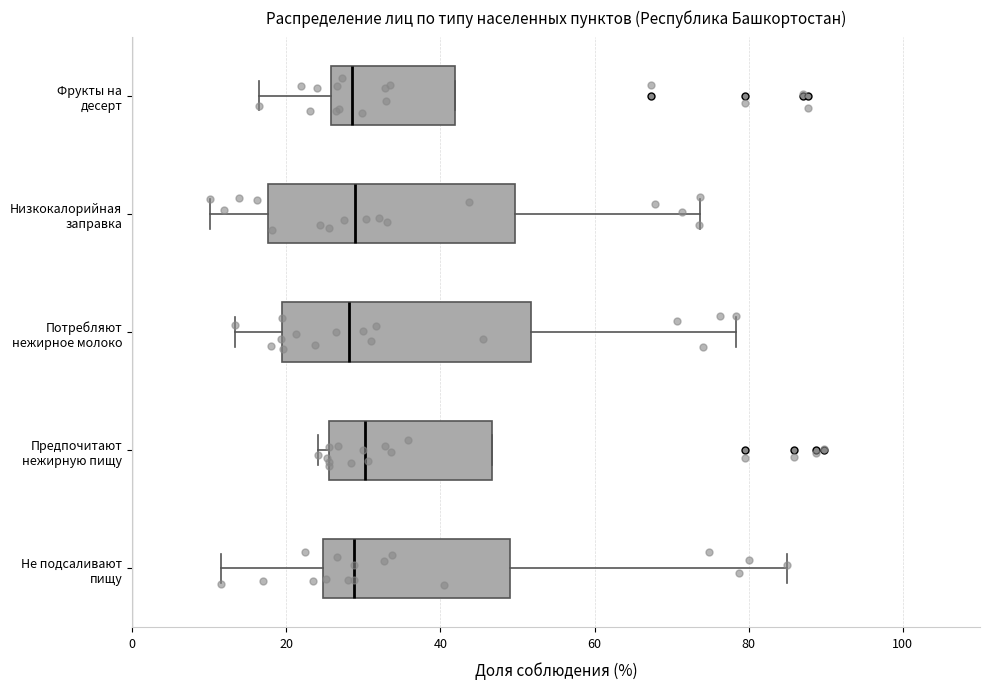

Reading bottom to top, transcribe this box plot: for each box, give where its median line is, the range the box spans, and where its two whiskers end, as read against the x-axis. The values are not printed on the chart, so give them approximately, as read against the axis.

Не подсаливают пищу: median 28, box 24 to 50, whiskers 12 to 84
Предпочитают нежирную пищу: median 30, box 26 to 46, whiskers 24 to 46
Потребляют нежирное молоко: median 28, box 20 to 52, whiskers 14 to 78
Низкокалорийная заправка: median 28, box 18 to 50, whiskers 10 to 74
Фрукты на десерт: median 28, box 26 to 42, whiskers 16 to 42